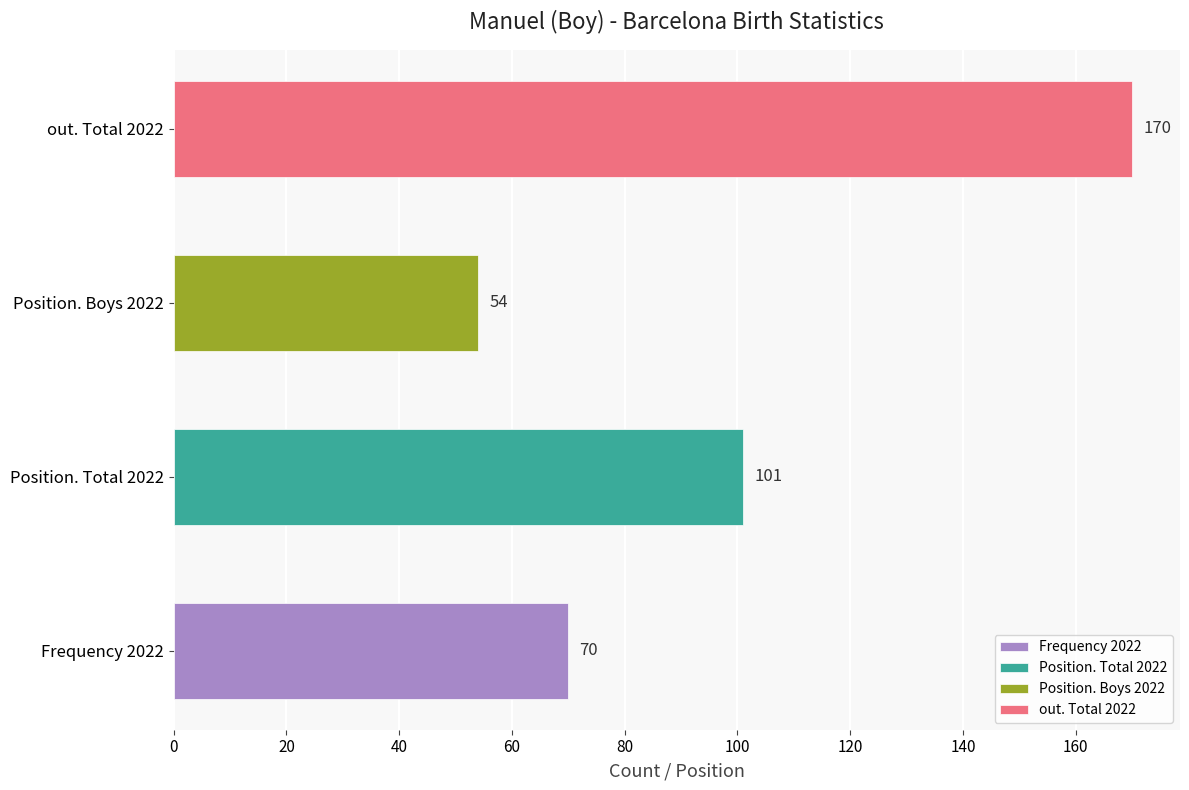

At which category does the chart reach its peak across all series?

out. Total 2022